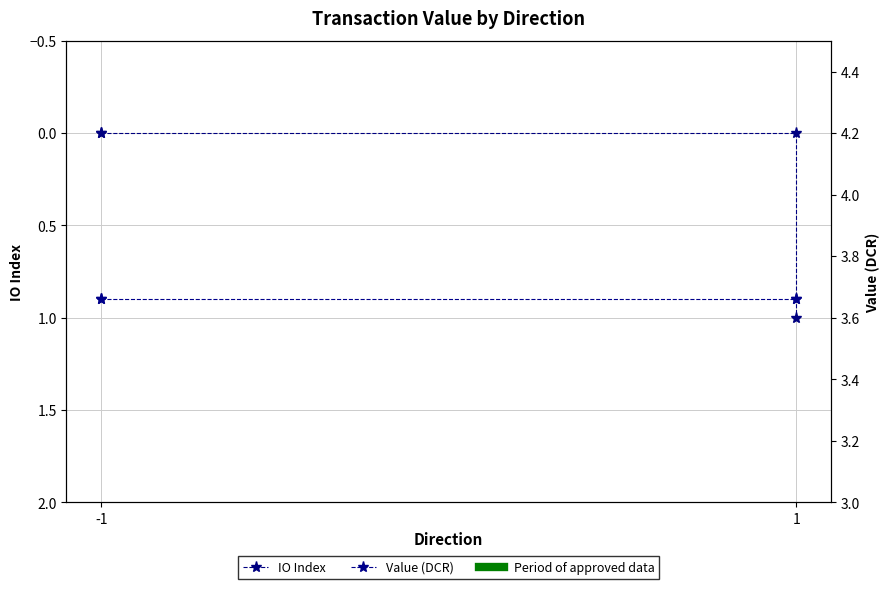

At -1, list the series in order from largest to smallest.

Value (DCR), IO Index